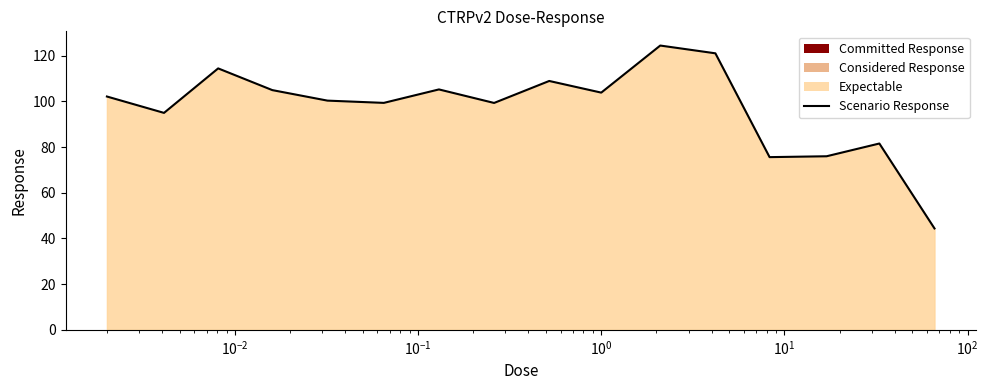

Does the chart have visible grid lines?

No